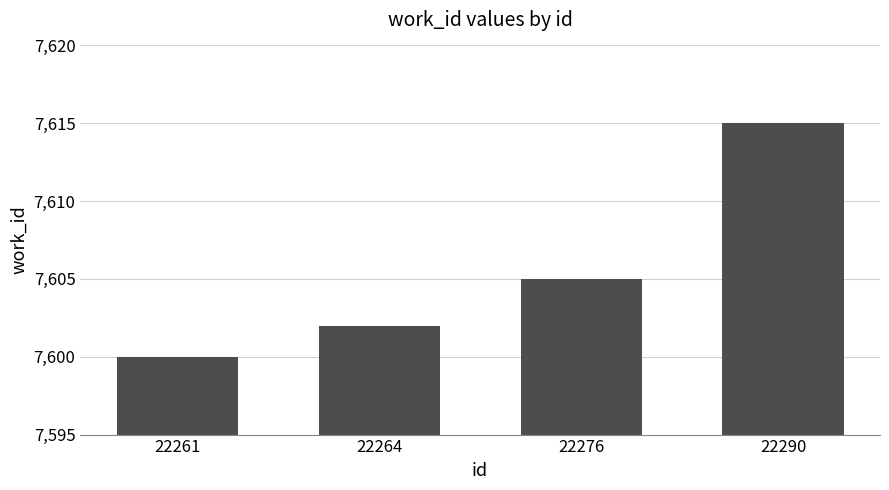

At which category does the chart reach its peak across all series?

22290